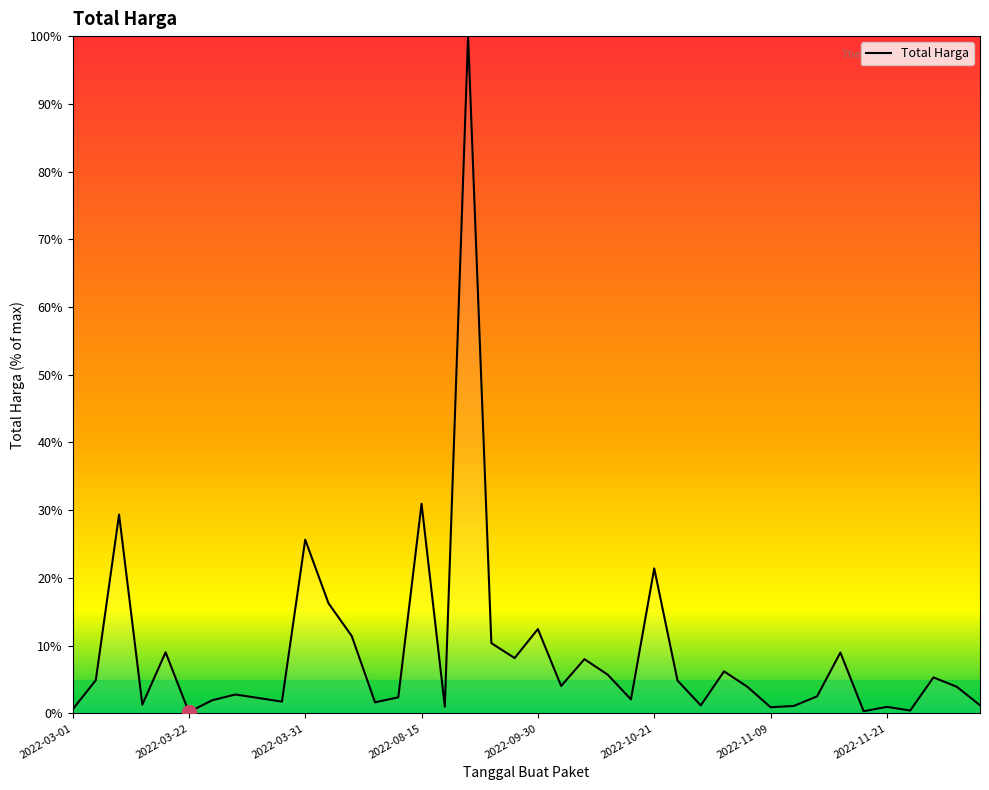

How many lines are shown in the chart?

1